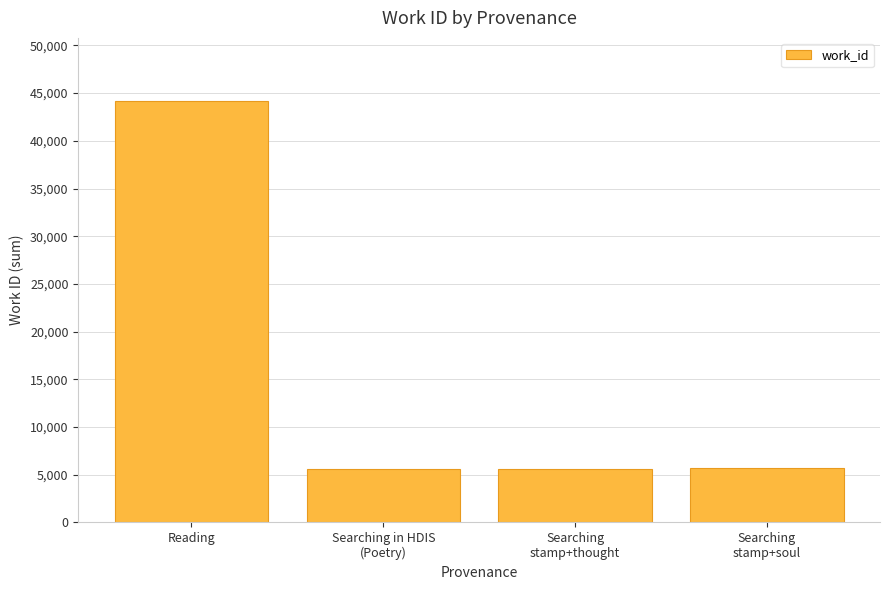

What is the label of the 4th bar from the right?

Reading